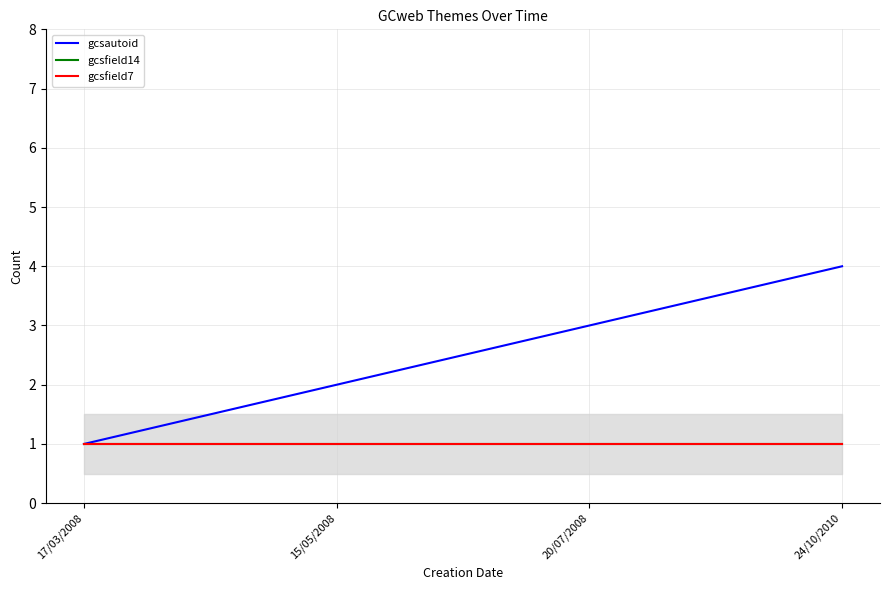

True or false: gcsfield14 and gcsfield7 intersect in this chart.

False